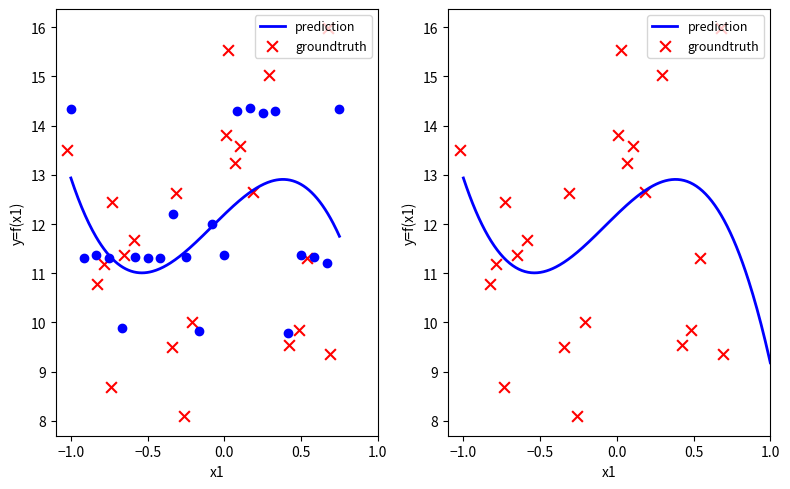

Approximately how many times larger is the value at 11 compared to 2?

1.0